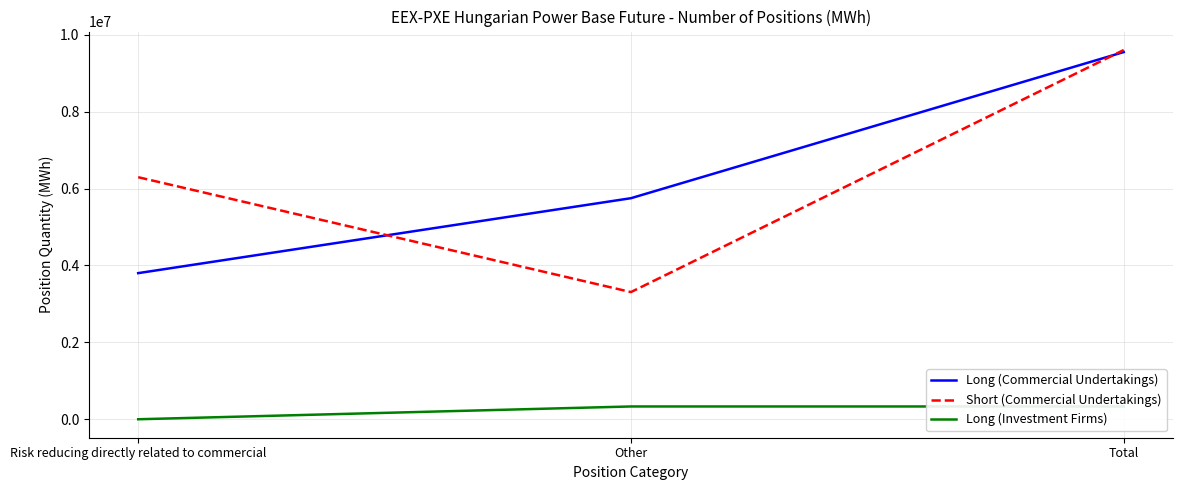

What is the maximum value for Short (Commercial Undertakings)?

9603105